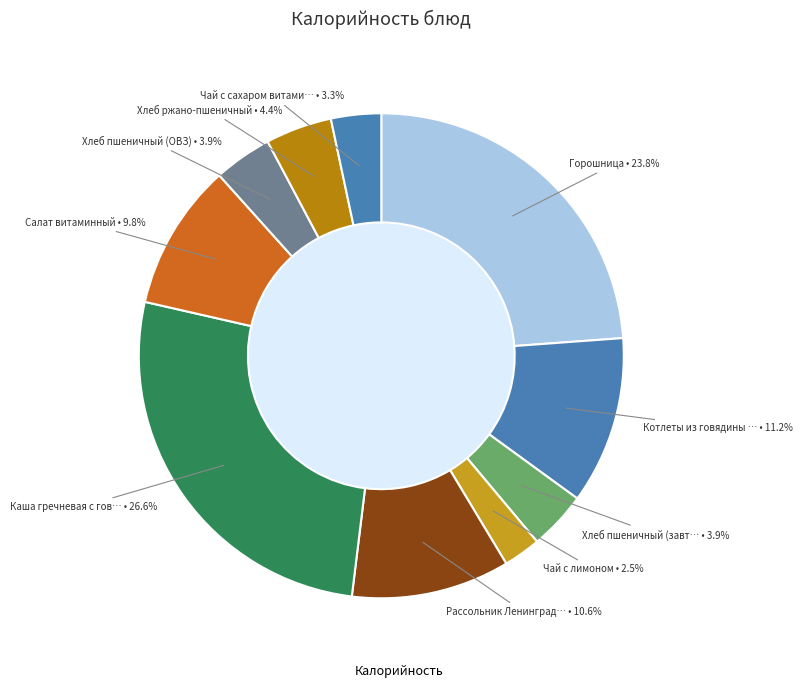

How many slices are in this pie chart?

10